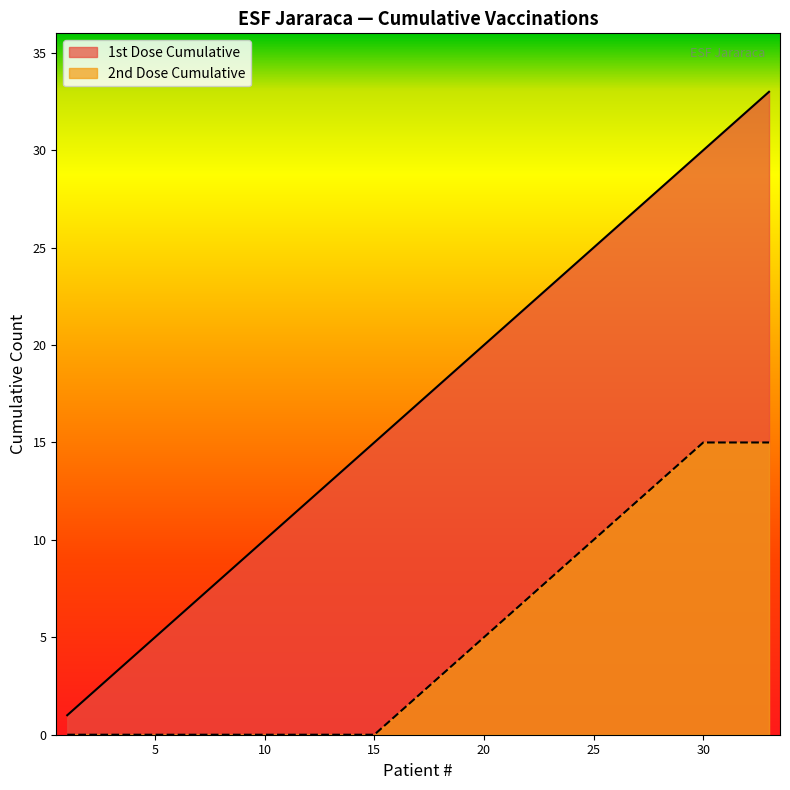

Which series has the largest total across all categories?

1st Dose Cumulative